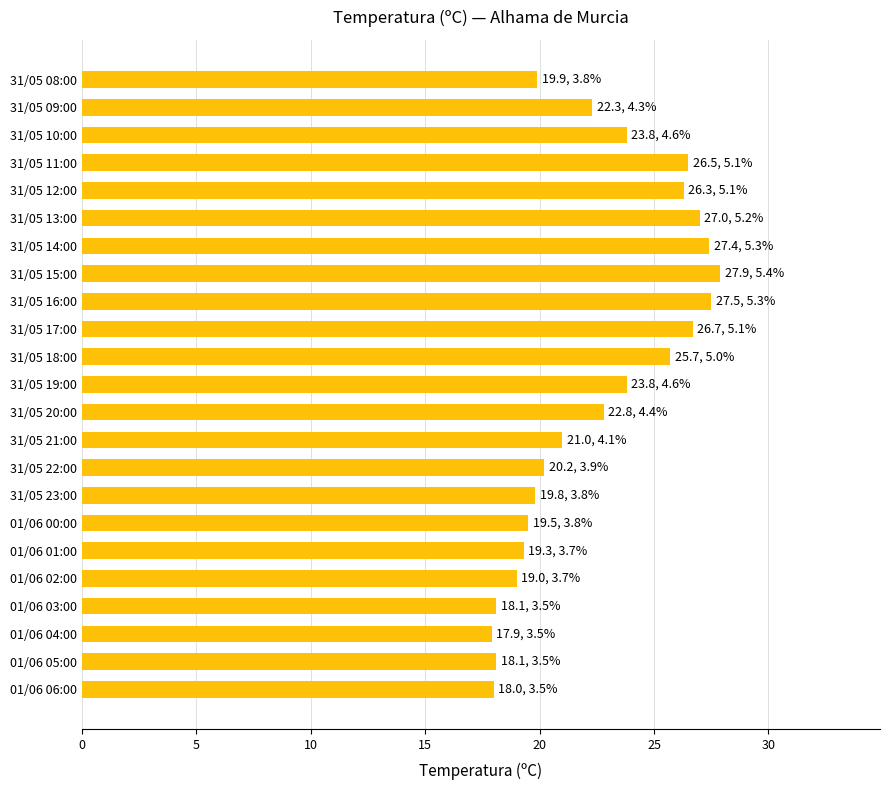

The value at 31/05 14:00 is 10.8. True or false?

False